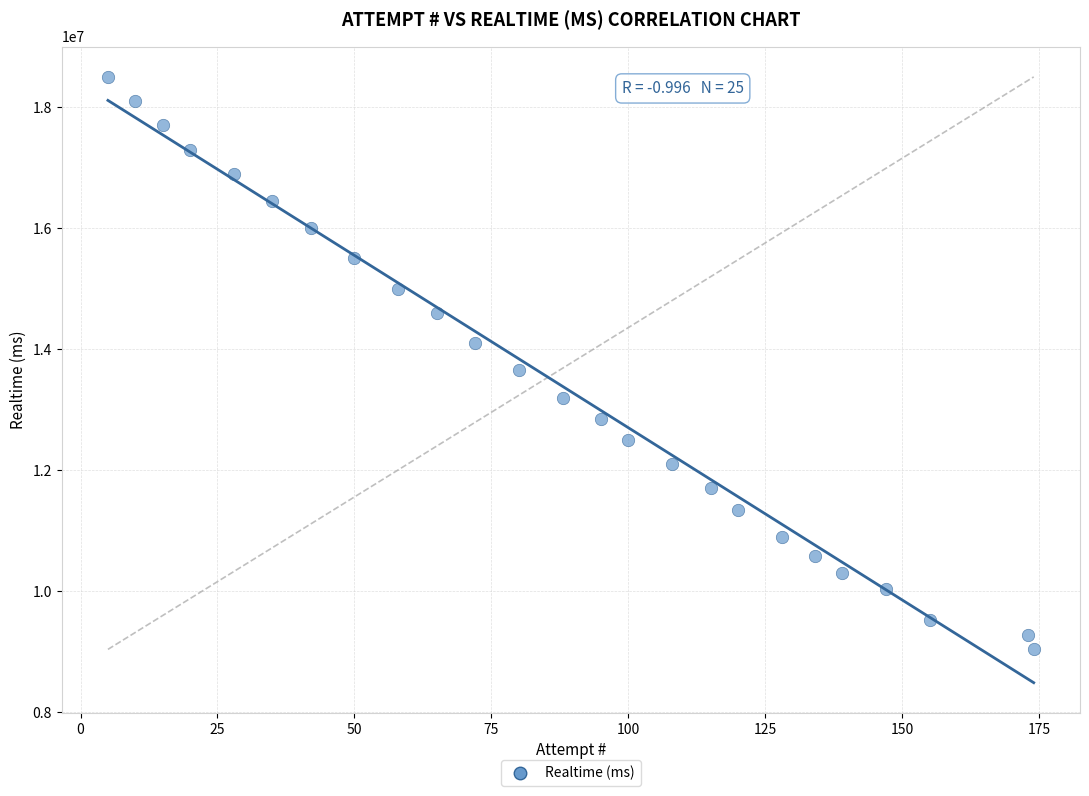

What is the range of X values (max minus min)?

169